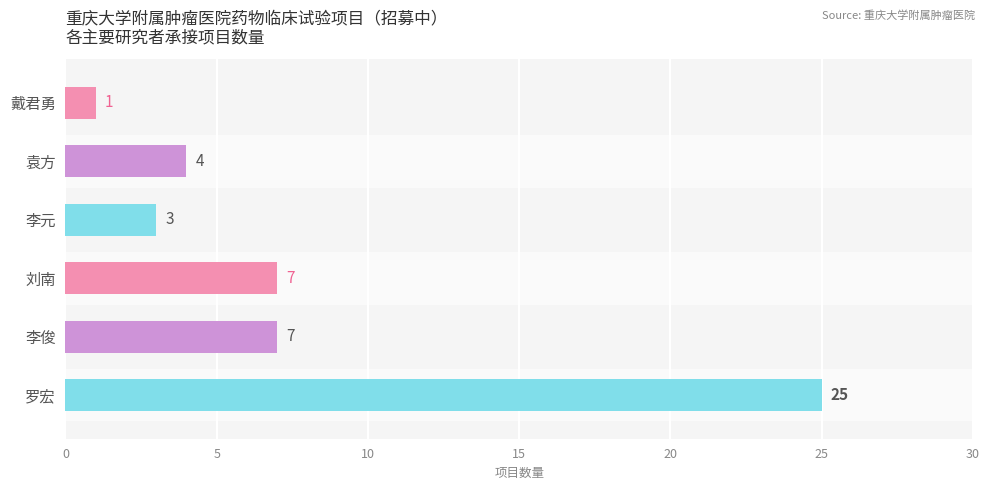

What is the maximum value shown in the chart?

25